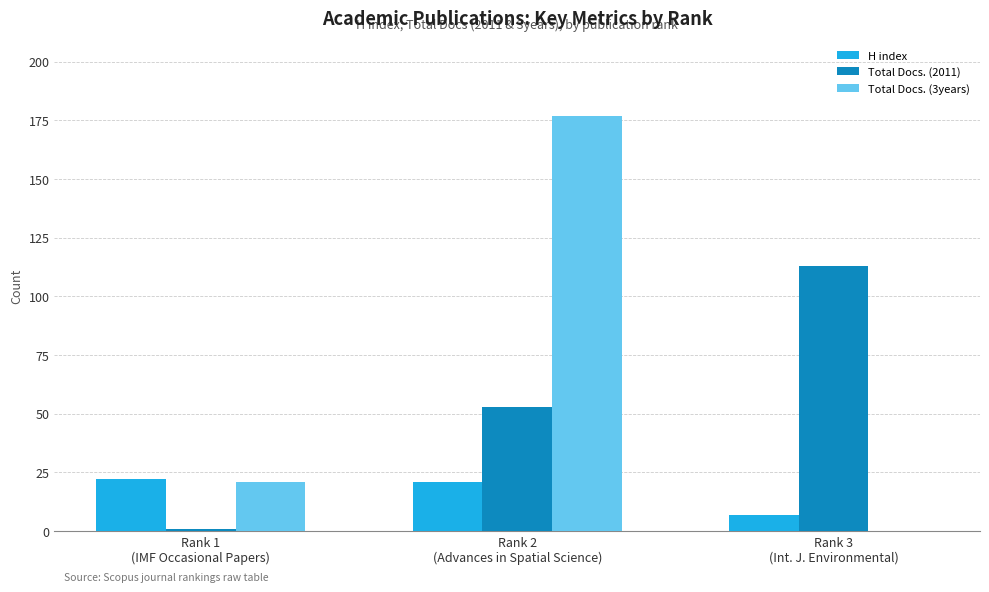

What is the greatest value displayed?

177